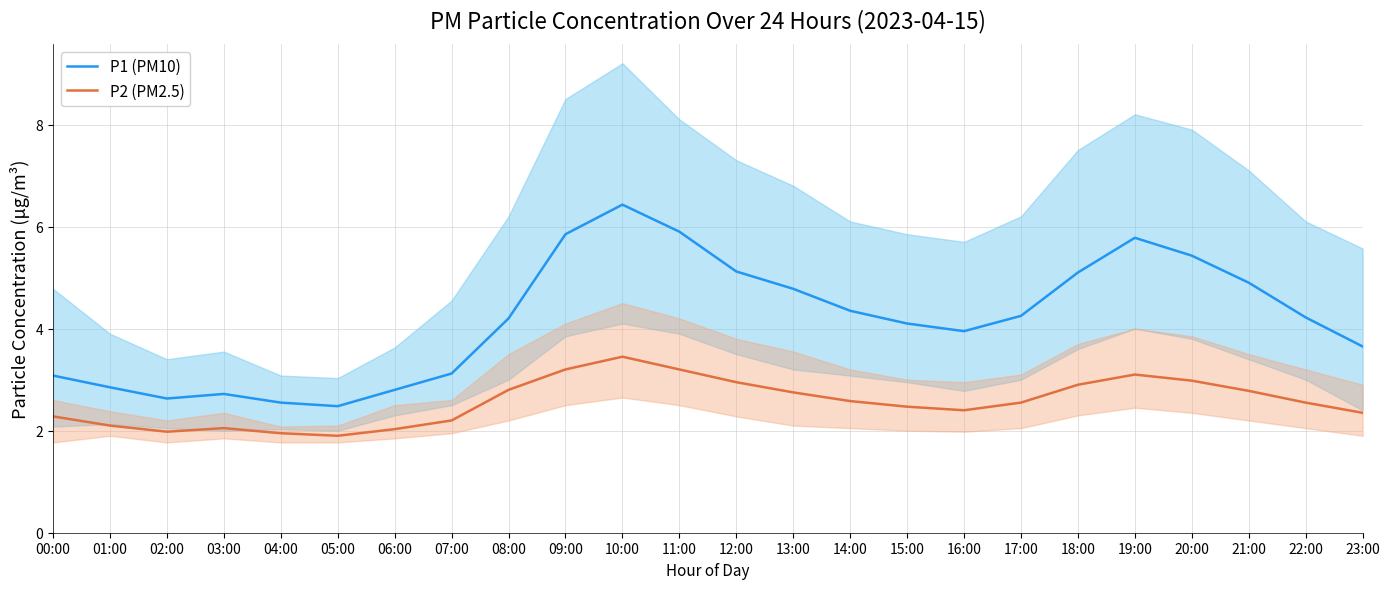

Reading right to left, transcribe all the data shown in this chart.

P1 (PM10): 23:00=3.6	22:00=4.2	21:00=4.9	20:00=5.4	19:00=5.8	18:00=5.1	17:00=4.2	16:00=4.0	15:00=4.1	14:00=4.3	13:00=4.8	12:00=5.1	11:00=5.9	10:00=6.4	09:00=5.8	08:00=4.2	07:00=3.1	06:00=2.8	05:00=2.5	04:00=2.5	03:00=2.7	02:00=2.6	01:00=2.9	00:00=3.1
P2 (PM2.5): 23:00=2.4	22:00=2.5	21:00=2.8	20:00=3.0	19:00=3.1	18:00=2.9	17:00=2.5	16:00=2.4	15:00=2.5	14:00=2.6	13:00=2.8	12:00=3.0	11:00=3.2	10:00=3.5	09:00=3.2	08:00=2.8	07:00=2.2	06:00=2.0	05:00=1.9	04:00=1.9	03:00=2.0	02:00=2.0	01:00=2.1	00:00=2.3